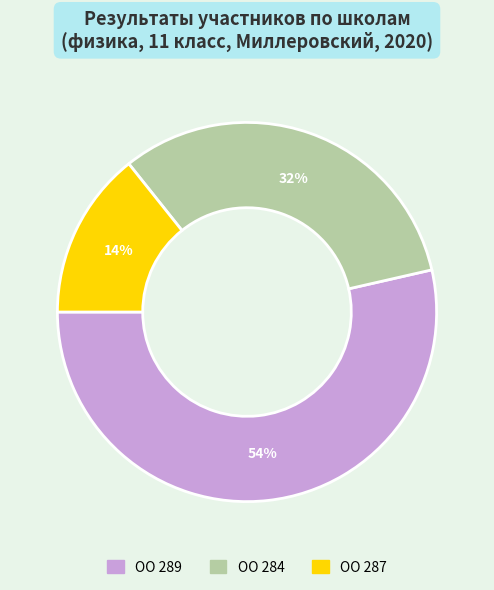

Is it true that ОО 287 is 29% of the pie?

False